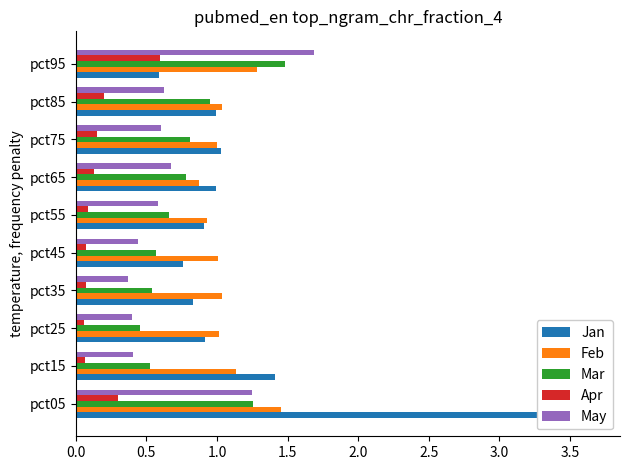

At how many categories does at least one series exceed 1?

8